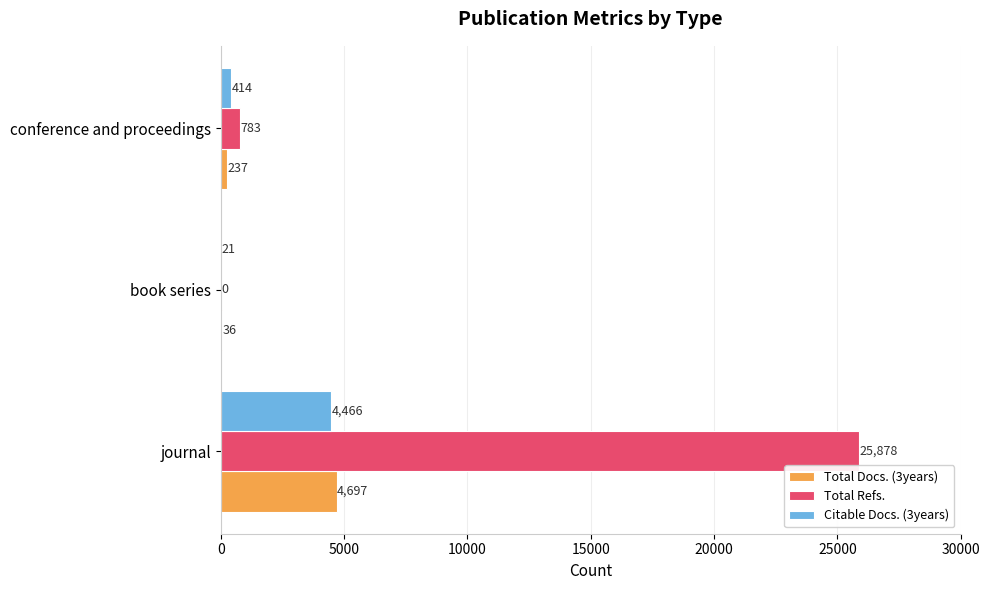

What is the sum of the Total Refs. values at journal and book series?

25878